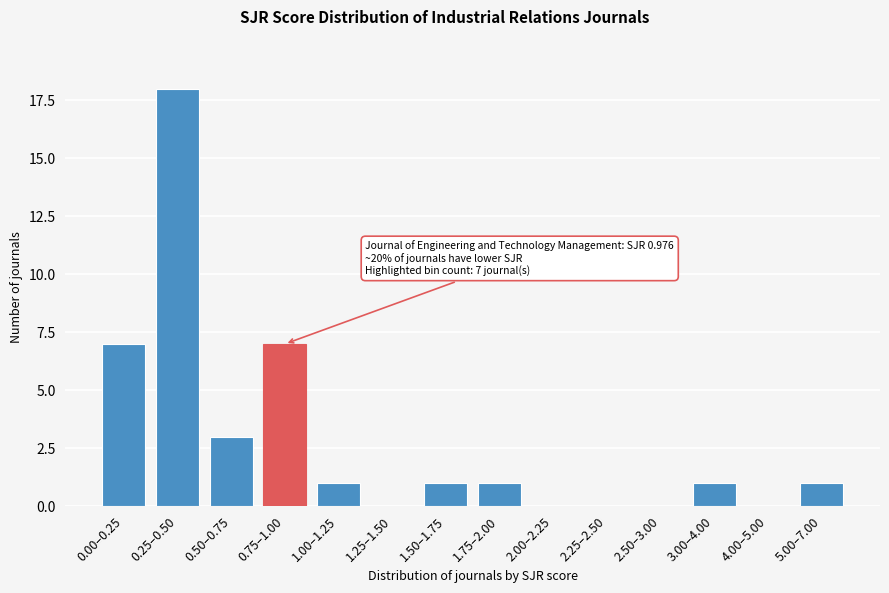

Reading left to right, list all the values displayed in this chart.

0.00–0.25=7	0.25–0.50=18	0.50–0.75=3	0.75–1.00=7	1.00–1.25=1	1.25–1.50=0	1.50–1.75=1	1.75–2.00=1	2.00–2.25=0	2.25–2.50=0	2.50–3.00=0	3.00–4.00=1	4.00–5.00=0	5.00–7.00=1